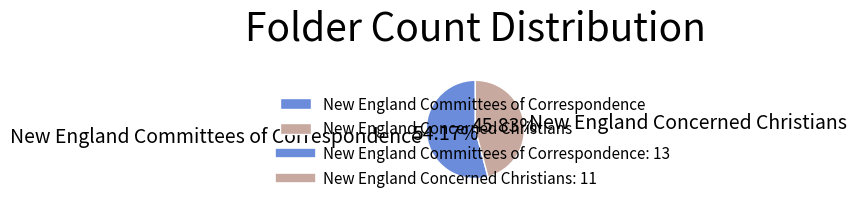

What percentage is the New England Concerned Christians slice, to the nearest percent?

46%